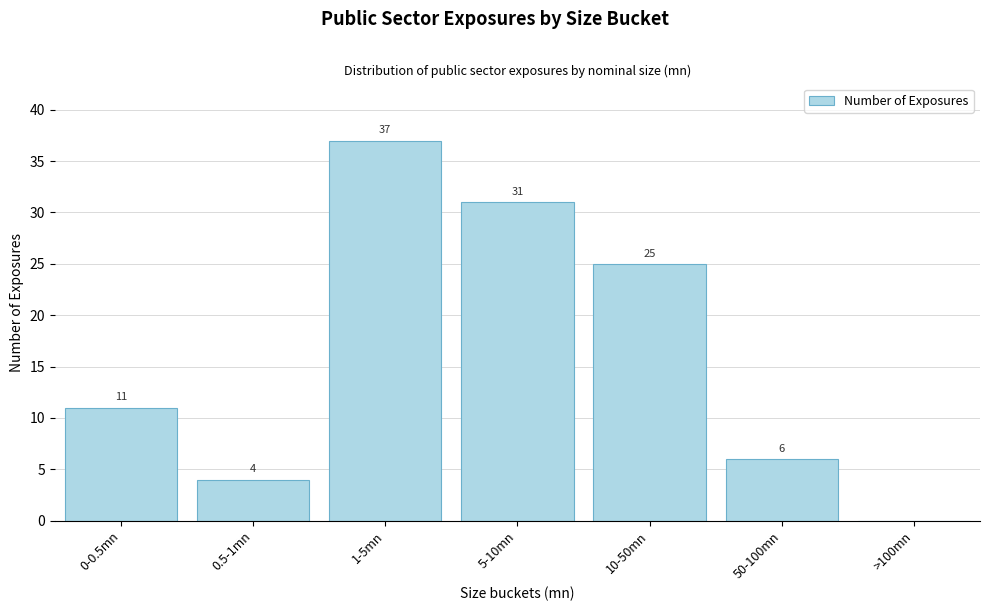

Reading left to right, what are all the values shown in this chart?

0-0.5mn=11	0.5-1mn=4	1-5mn=37	5-10mn=31	10-50mn=25	50-100mn=6	>100mn=0